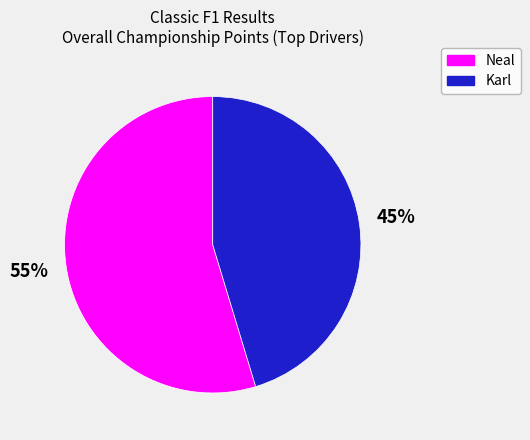

What percentage is the Karl slice, to the nearest percent?

45%